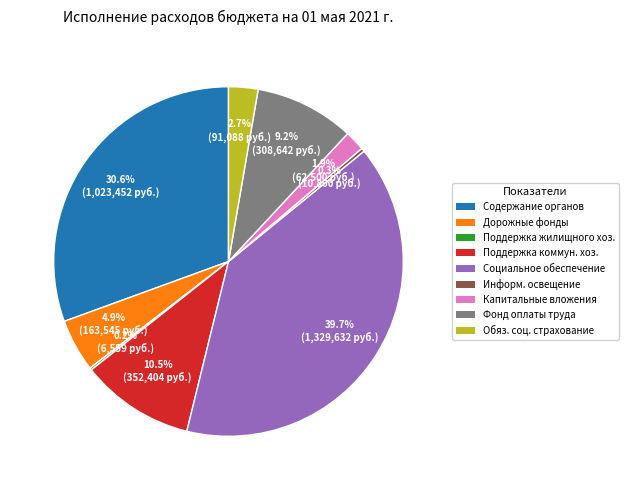

Does any single category account for the majority?

No